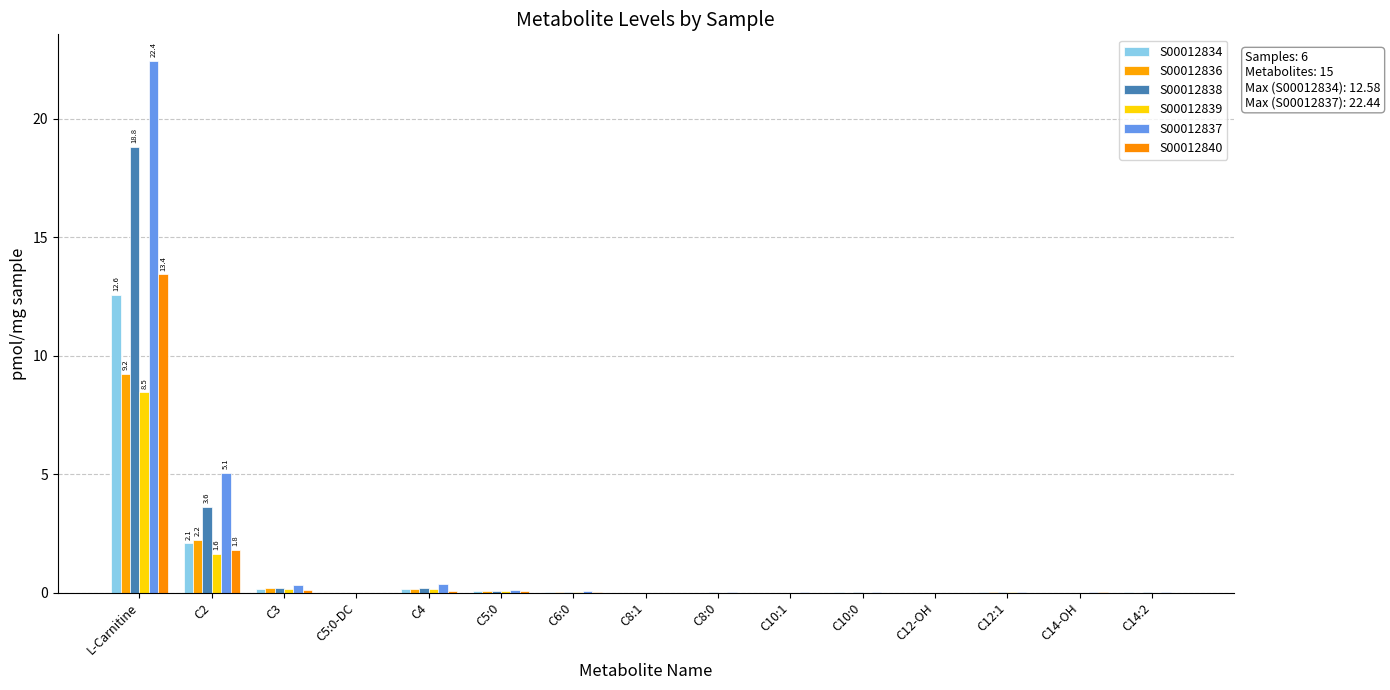

Reading right to left, what are all the values shown in this chart?

S00012834: 0.0	0.0	0.0	0.0	0.0	0.0	0.0	0.0	0.0	0.1	0.1	0.0	0.1	2.1	12.6
S00012836: 0.0	0.0	0.0	0.0	0.0	0.0	0.0	0.0	0.0	0.1	0.2	0.0	0.2	2.2	9.2
S00012838: 0.0	0.0	0.0	0.0	0.0	0.0	0.0	0.0	0.0	0.1	0.2	0.0	0.2	3.6	18.8
S00012839: 0.0	0.0	0.0	0.0	0.0	0.0	0.0	0.0	0.0	0.1	0.1	0.0	0.1	1.6	8.5
S00012837: 0.0	0.0	0.0	0.0	0.0	0.0	0.0	0.0	0.1	0.1	0.4	0.0	0.3	5.1	22.4
S00012840: 0.0	0.0	0.0	0.0	0.0	0.0	0.0	0.0	0.0	0.1	0.1	0.0	0.1	1.8	13.4